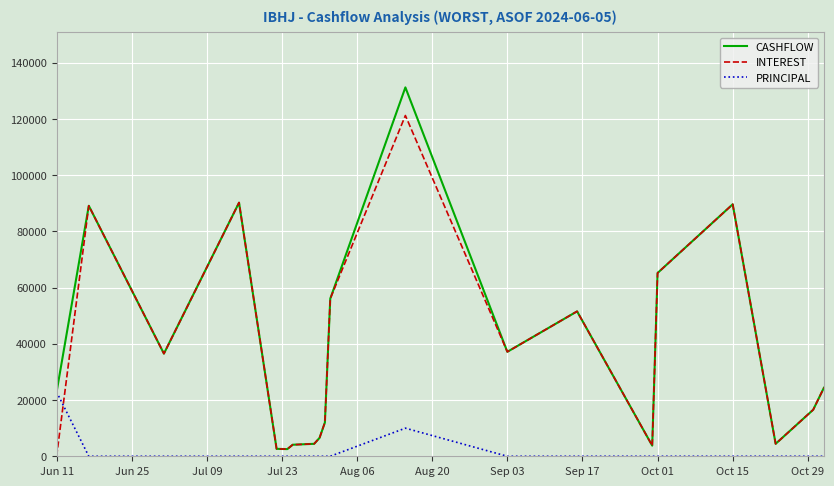

Does the chart have visible grid lines?

Yes